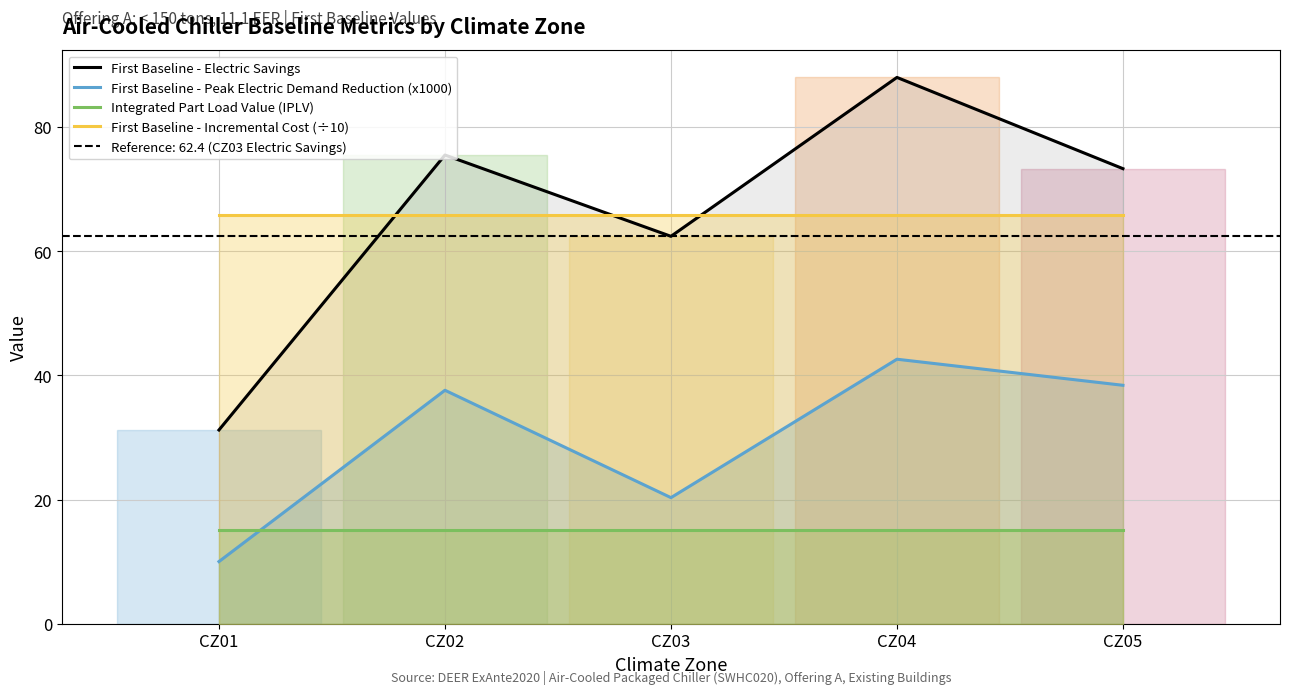

Does the chart display data point markers on the line(s)?

No